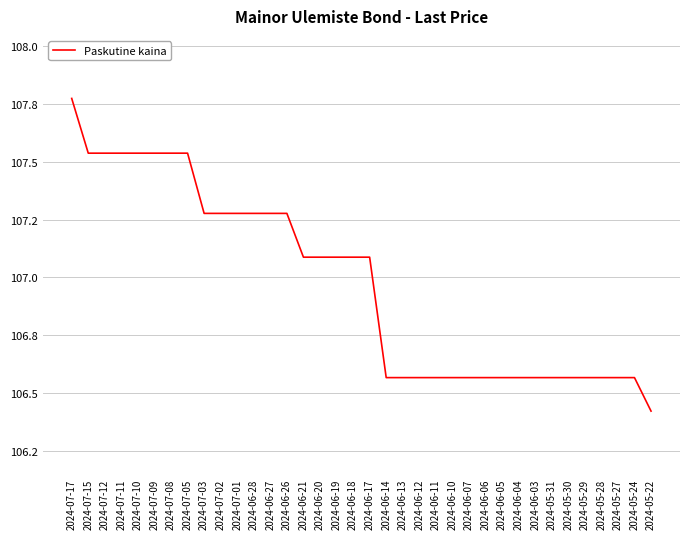

What position from the right is 2024-06-05?

10